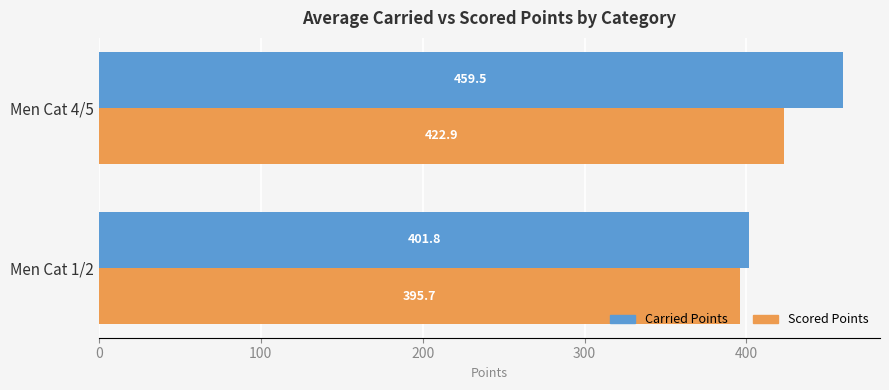

Which series changed the most between Men Cat 1/2 and Men Cat 4/5?

Carried Points